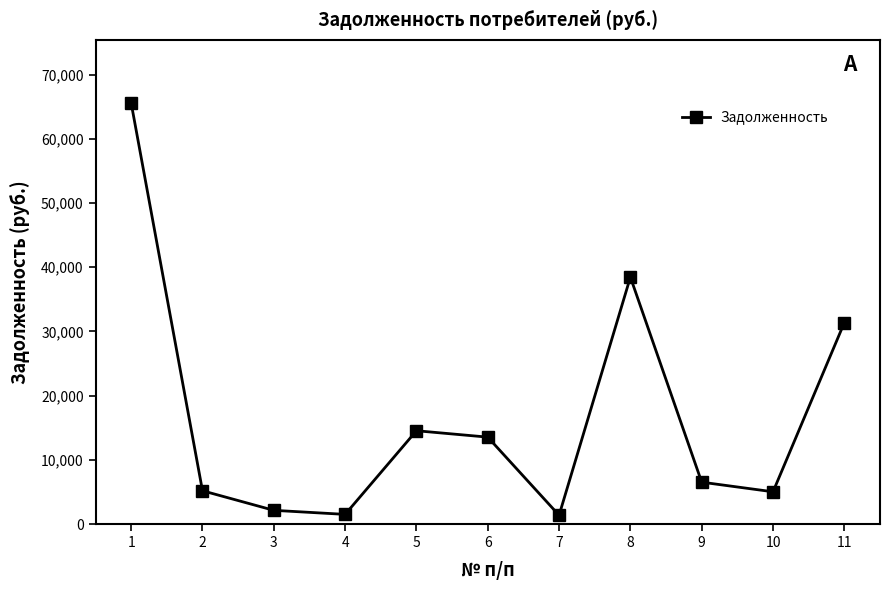

The value at 3 is 2141.7. True or false?

True